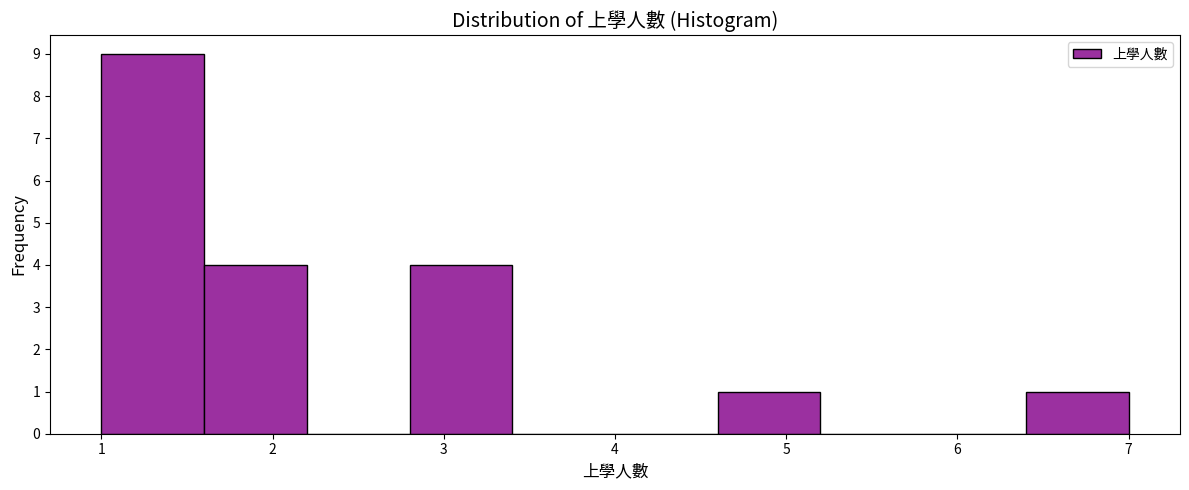

Which range on the x-axis has the tallest bar?

1.0 to 1.6